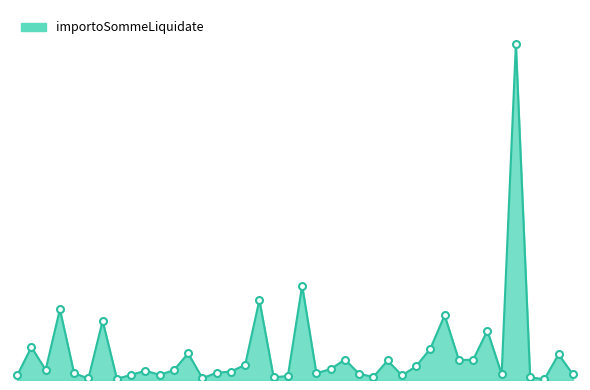

Is this an area chart (filled region under the line)?

Yes